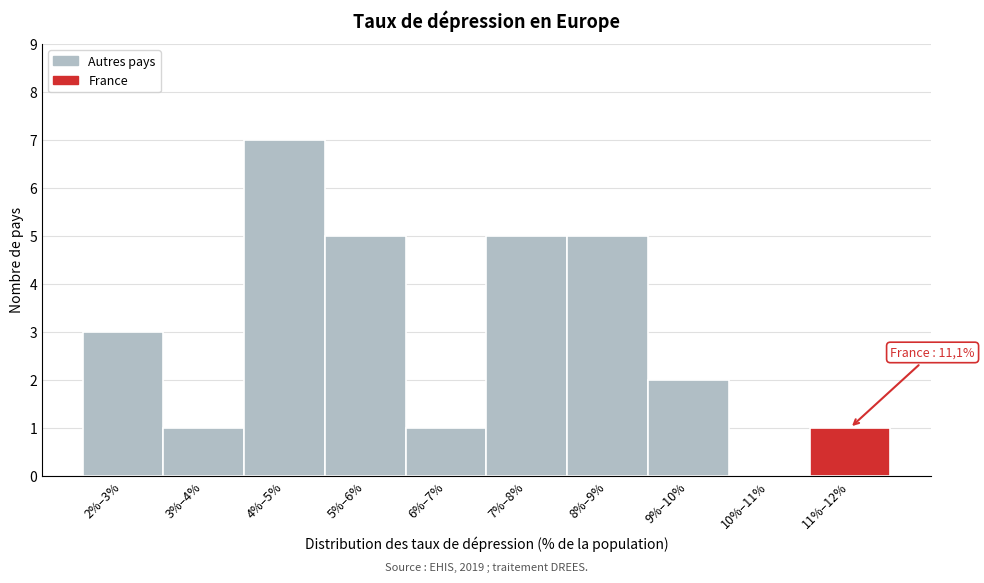

Reading left to right, transcribe all the data shown in this chart.

2%–3%=3	3%–4%=1	4%–5%=7	5%–6%=5	6%–7%=1	7%–8%=5	8%–9%=5	9%–10%=2	10%–11%=0	11%–12%=1